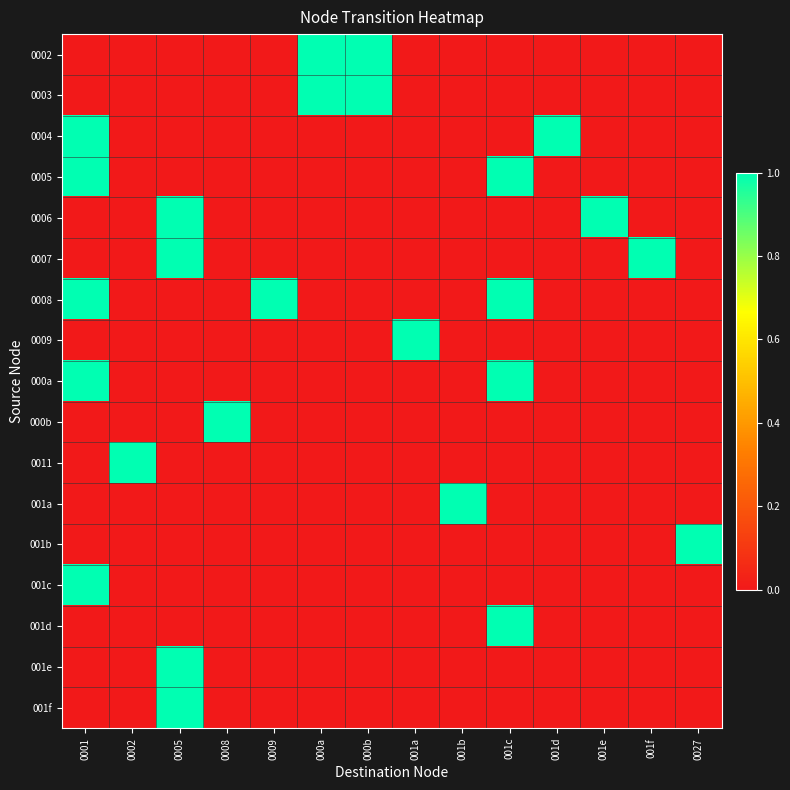

Between 0027 and 0002, which is larger?

0027